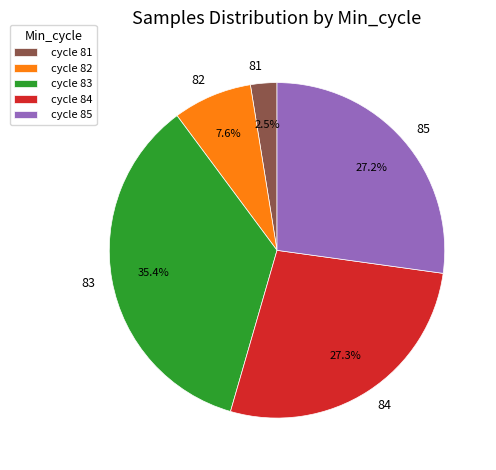

Which slice is the largest?

83